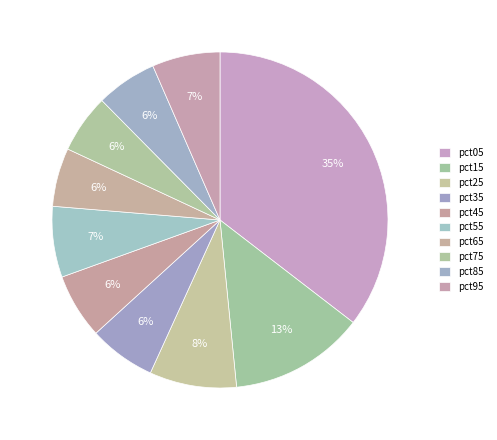

How many segments does this pie chart have?

10